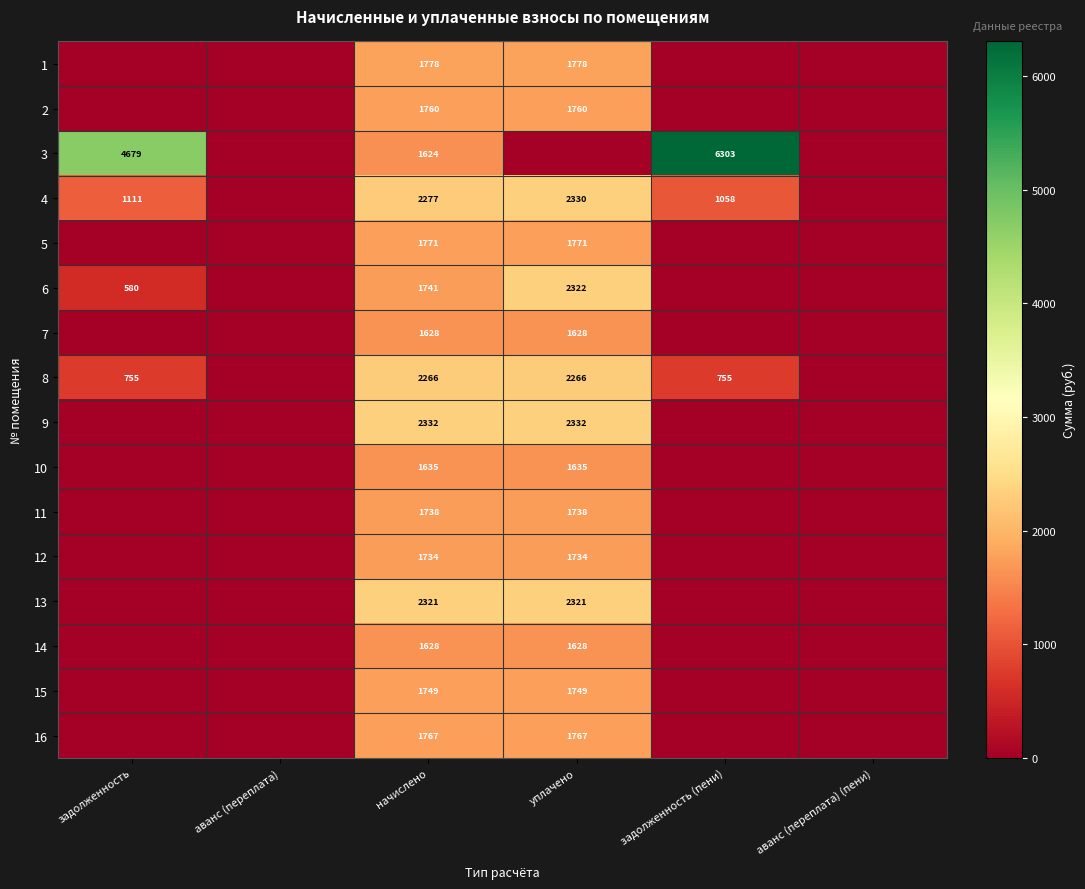

What is the sum of the 16 values at начислено and уплачено?

3534